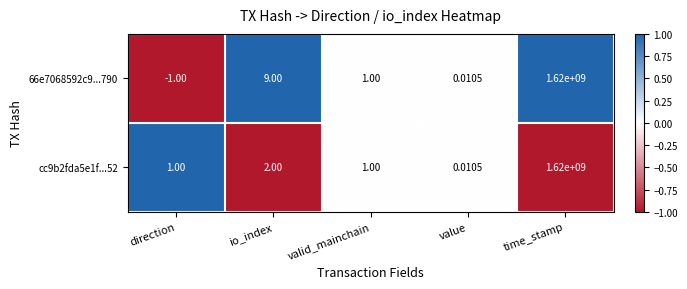

Count the number of data series in this chart.

2